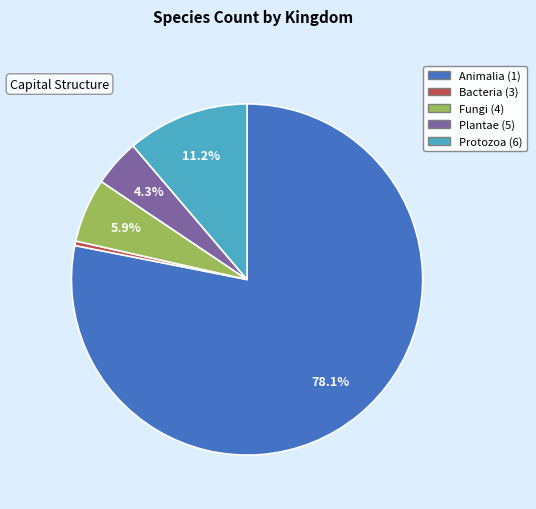

Is the sum of Bacteria (3) and Plantae (5) greater than half?

No